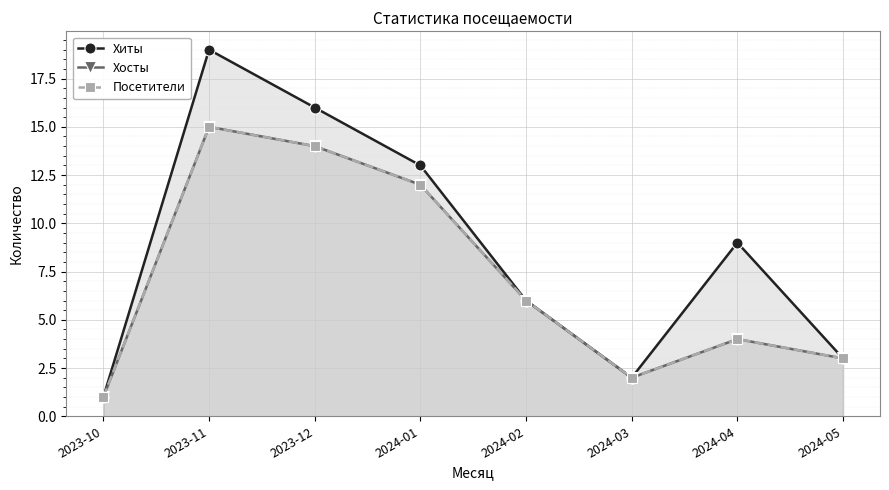

Which category has the highest value across all series?

2023-11